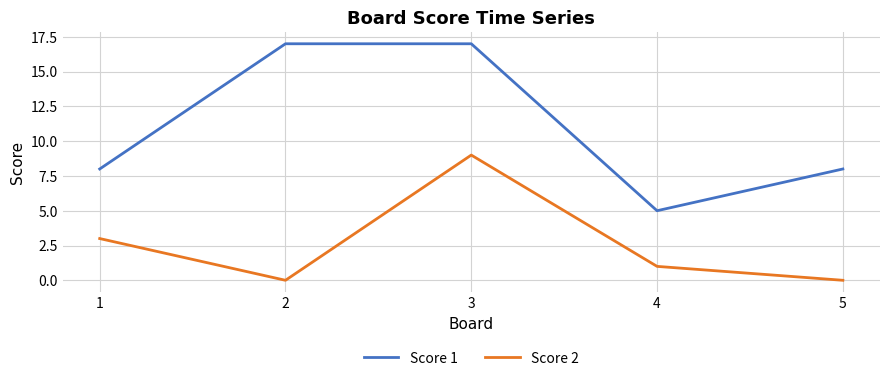

Is it true that Score 1 equals 8 at 1?

True